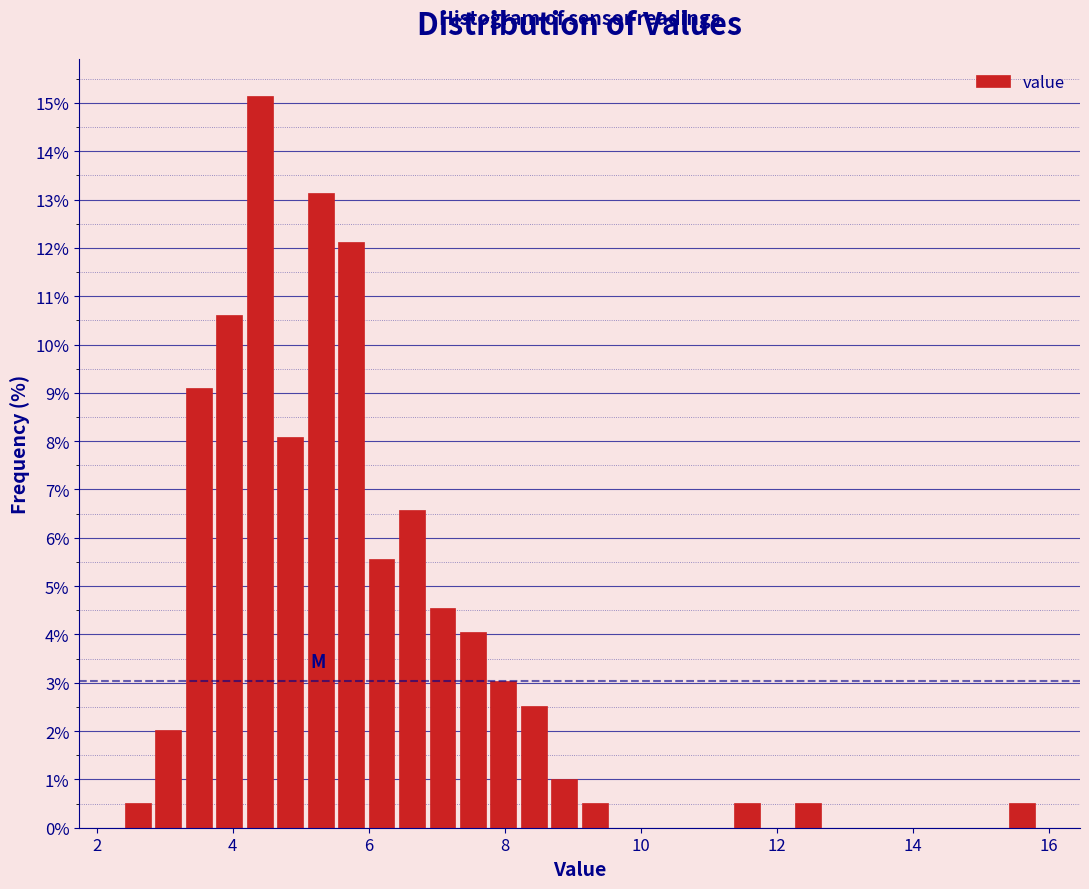

Read against the x-axis, roughly where is the centre of the tallest bar?

4.4